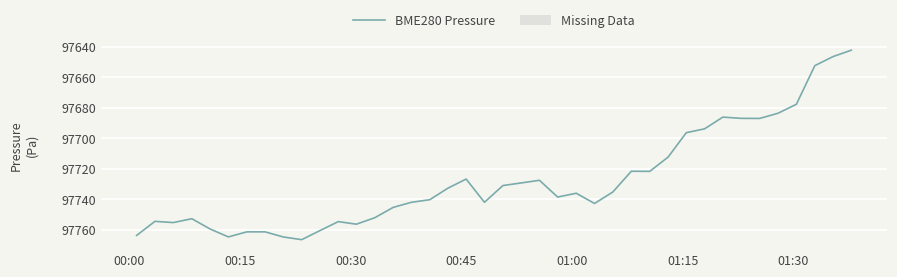

What is the smallest value displayed?

97642.1